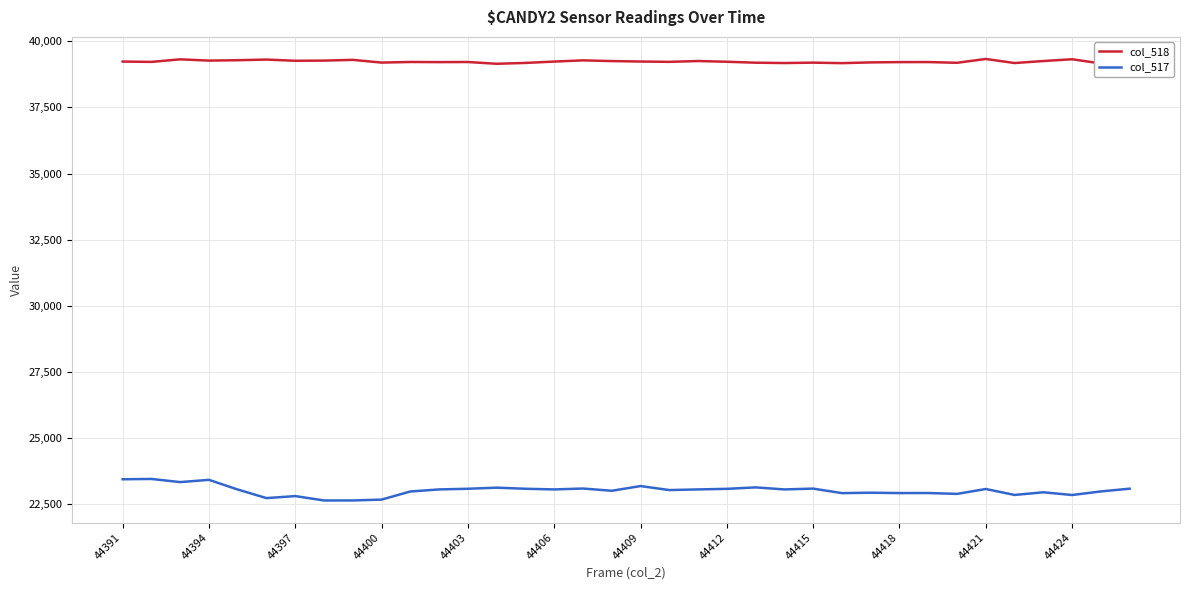

What is the lowest value of the col_517 series?

22637